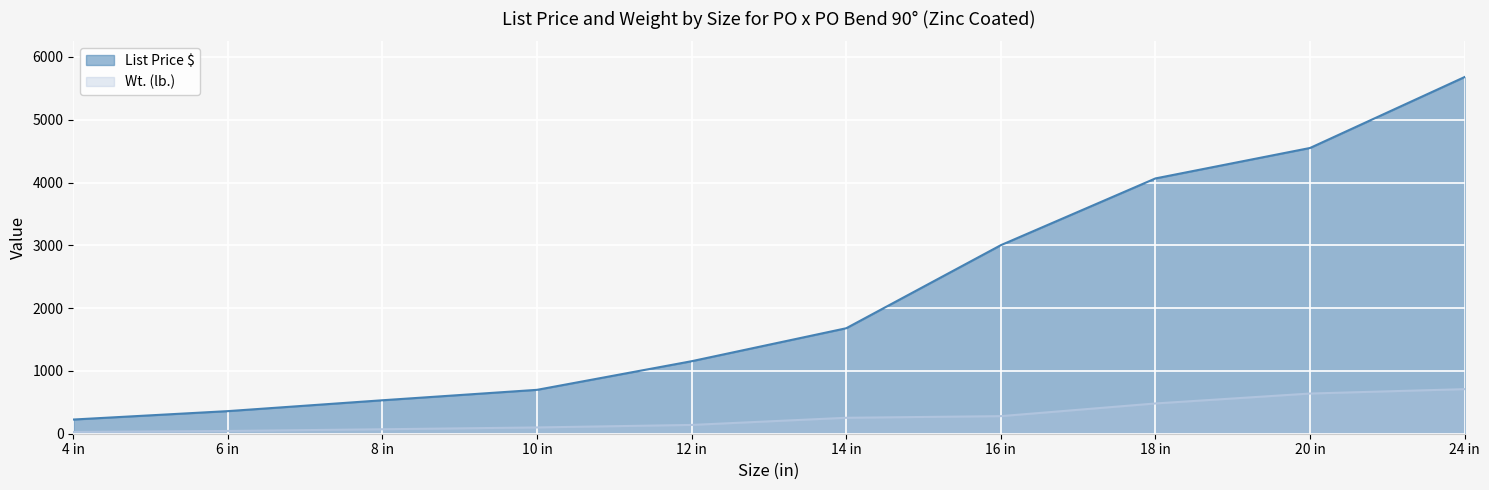

True or false: Wt. (lb.) and List Price $ cross at least once.

False